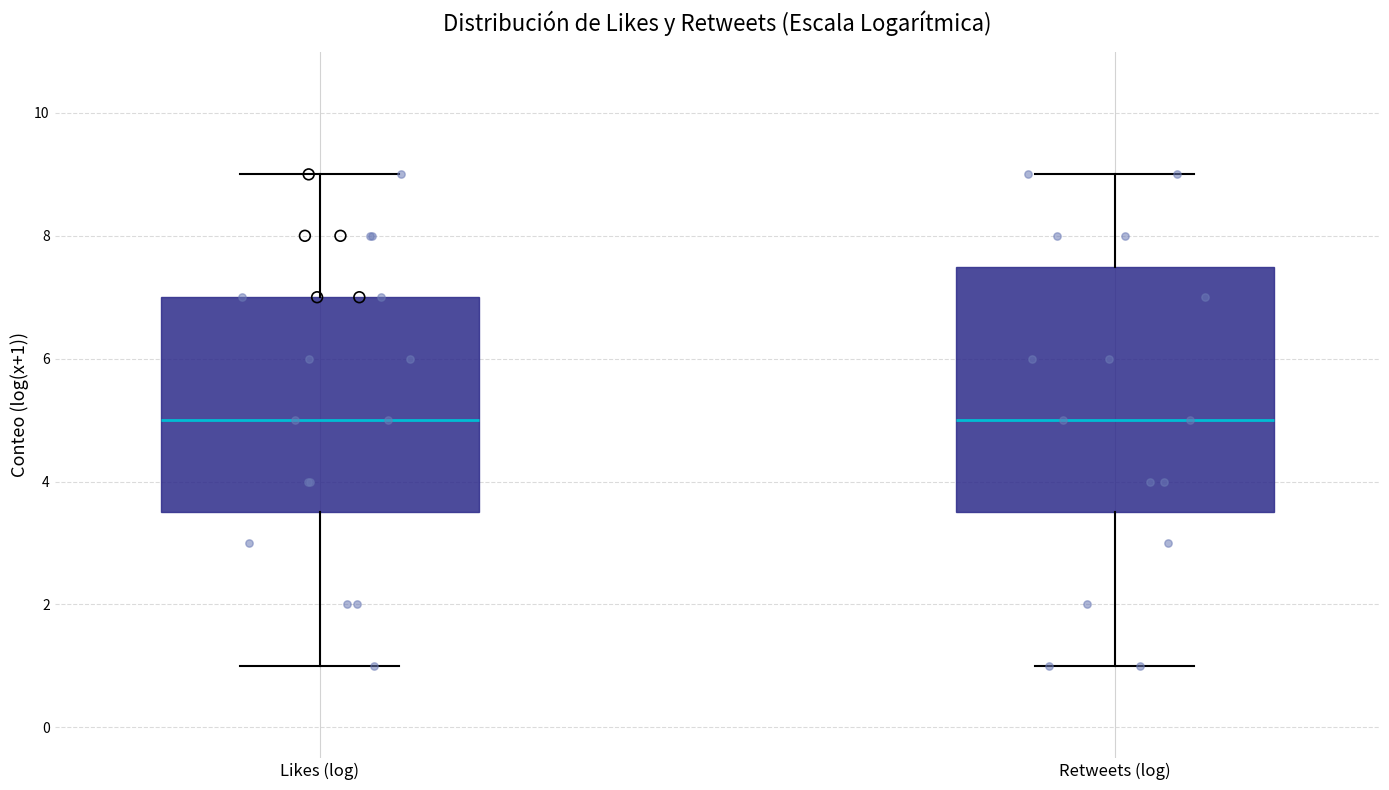

Where is the upper edge of the box for Likes (log) on the y-axis? The values are not printed on the chart, so give them approximately, as read against the axis.

7.0